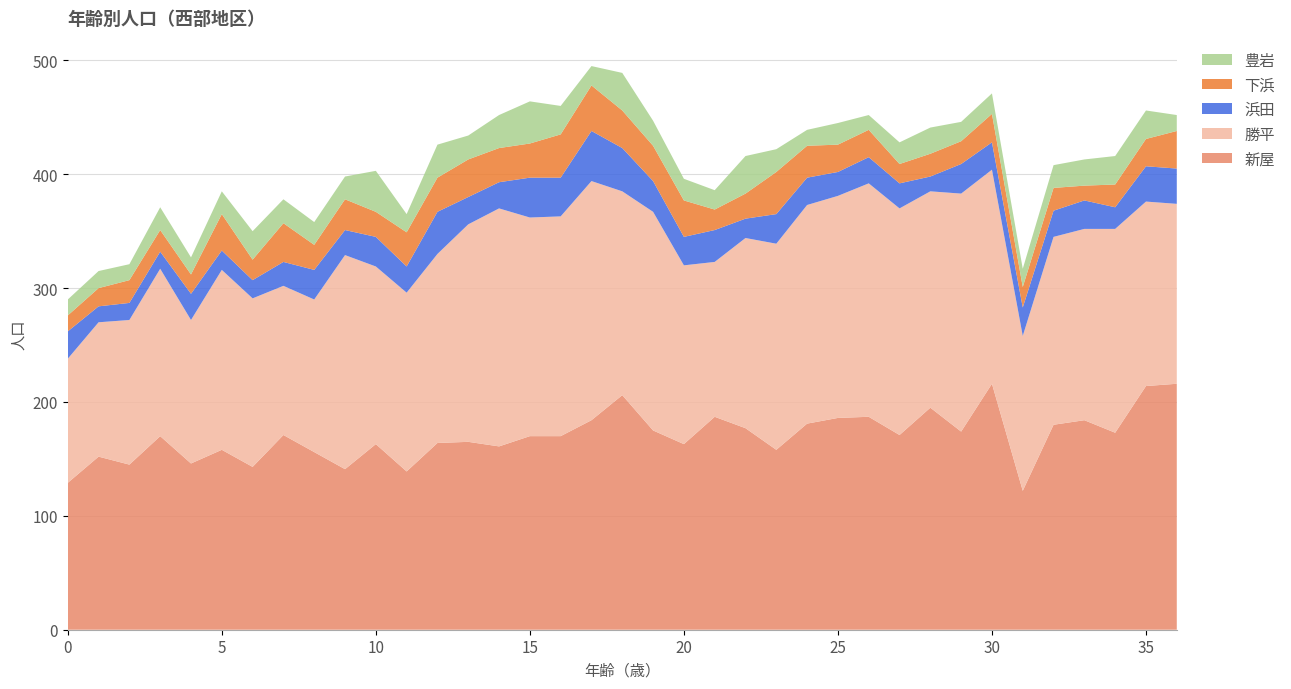

Reading left to right, list all the values displayed in this chart.

新屋: 0=129	1=152	2=145	3=170	4=146	5=158	6=143	7=171	8=156	9=141	10=163	11=139	12=164	13=165	14=161	15=170	16=170	17=184	18=206	19=175	20=163	21=187	22=177	23=158	24=181	25=186	26=187	27=171	28=195	29=174	30=216	31=122	32=180	33=184	34=173	35=214	36=216
勝平: 0=109	1=118	2=127	3=147	4=126	5=158	6=148	7=131	8=134	9=188	10=156	11=157	12=166	13=191	14=209	15=192	16=193	17=210	18=179	19=192	20=157	21=136	22=167	23=181	24=192	25=195	26=205	27=199	28=190	29=209	30=188	31=136	32=165	33=168	34=179	35=162	36=158
浜田: 0=24	1=14	2=15	3=15	4=23	5=17	6=16	7=21	8=26	9=22	10=26	11=23	12=37	13=24	14=23	15=35	16=34	17=44	18=38	19=27	20=25	21=28	22=17	23=26	24=24	25=21	26=23	27=22	28=13	29=26	30=24	31=25	32=23	33=25	34=19	35=31	36=31
豊岩: 0=14	1=15	2=14	3=20	4=15	5=20	6=25	7=21	8=20	9=20	10=36	11=16	12=29	13=21	14=29	15=37	16=25	17=17	18=33	19=22	20=19	21=17	22=33	23=20	24=14	25=19	26=13	27=19	28=23	29=17	30=18	31=16	32=20	33=23	34=25	35=25	36=14
下浜: 0=14	1=16	2=20	3=19	4=17	5=32	6=18	7=34	8=22	9=27	10=22	11=30	12=30	13=33	14=30	15=30	16=38	17=40	18=33	19=31	20=32	21=18	22=22	23=37	24=28	25=24	26=24	27=17	28=20	29=20	30=25	31=18	32=20	33=13	34=20	35=24	36=33
西部地区計: 0=290	1=315	2=321	3=371	4=327	5=385	6=350	7=378	8=358	9=398	10=403	11=365	12=426	13=434	14=452	15=464	16=460	17=495	18=489	19=447	20=396	21=386	22=416	23=422	24=439	25=445	26=452	27=428	28=441	29=446	30=471	31=317	32=408	33=413	34=416	35=456	36=452